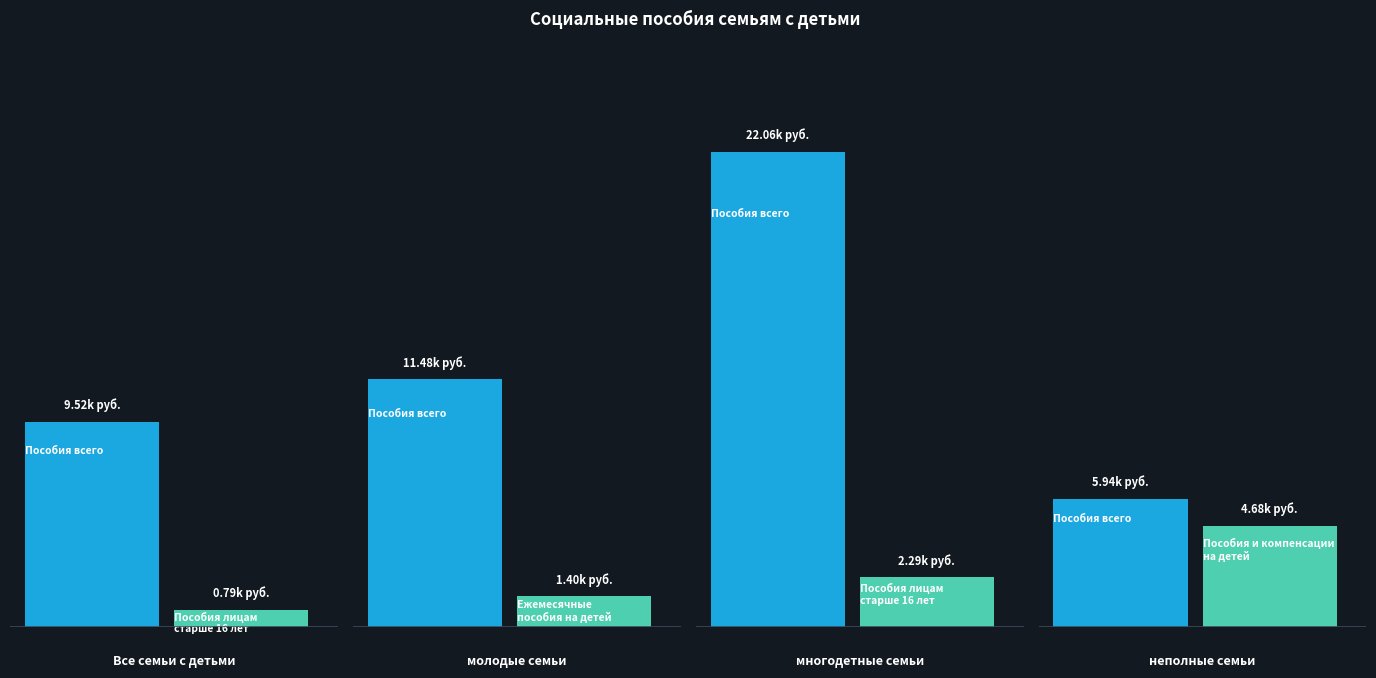

What is the difference between the maximum and minimum values in the Все семьи с детьми series?

8731.3